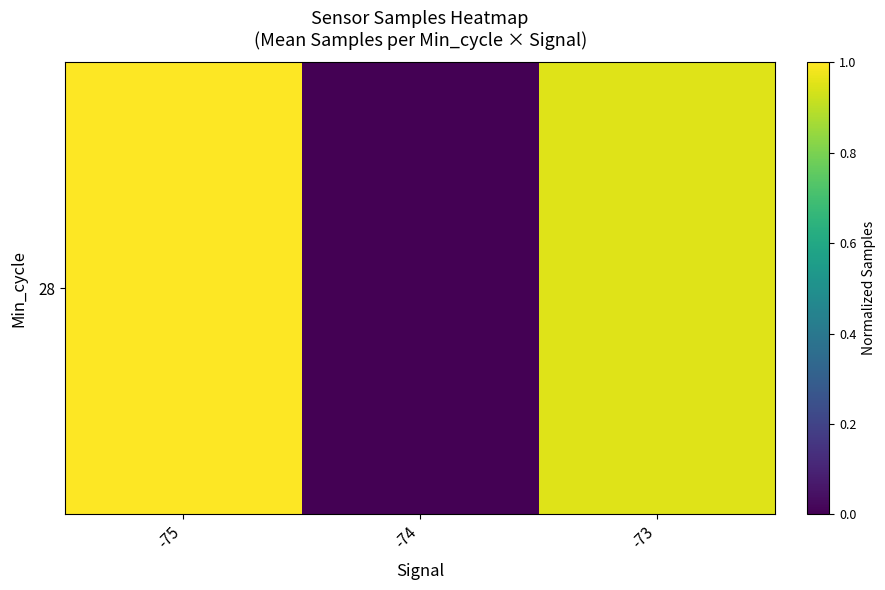

List the labels in order of value, largest first.

-75, -73, -74